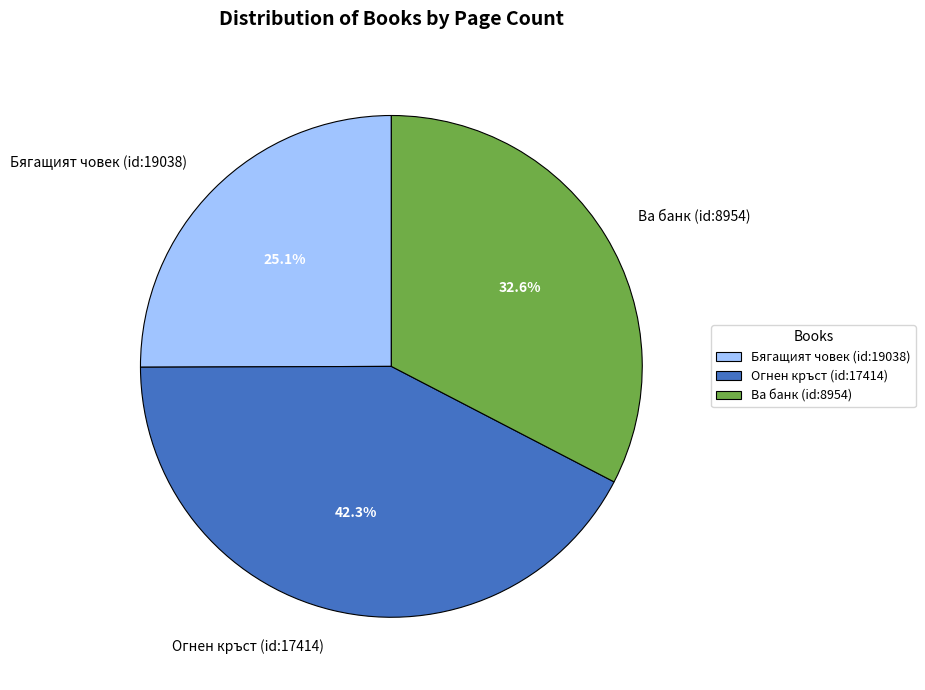

Is it true that Огнен кръст (id:17414) is 42% of the pie?

True